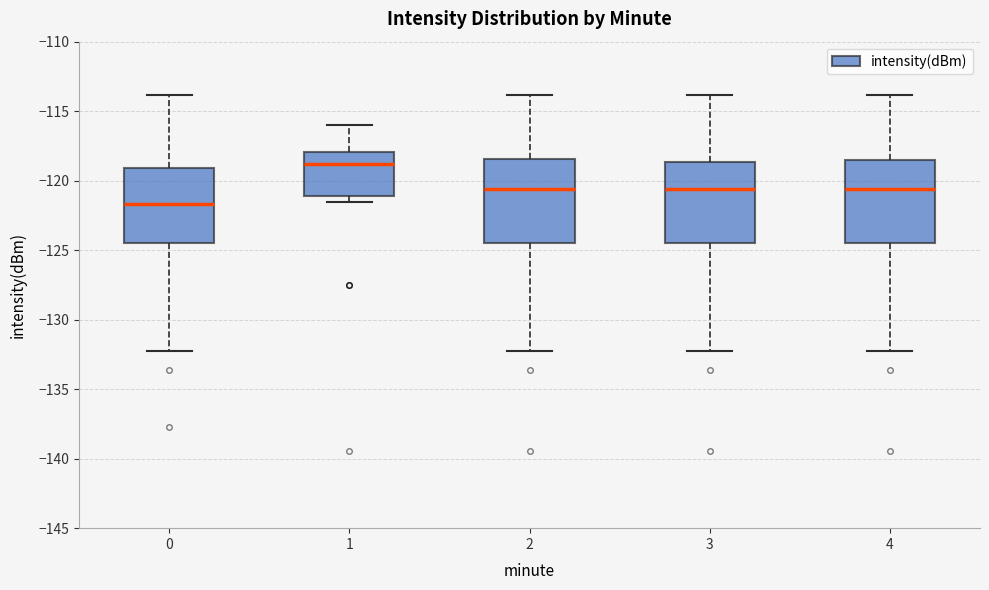

Reading left to right, transcribe this box plot: for each box, give where its median line is, the range the box spans, and where its two whiskers end, as read against the y-axis. The values are not printed on the chart, so give them approximately, as read against the axis.

0: median -121.5, box -124.5 to -119.0, whiskers -132.0 to -114.0
1: median -119.0, box -121.0 to -118.0, whiskers -121.5 to -116.0
2: median -120.5, box -124.5 to -118.5, whiskers -132.0 to -114.0
3: median -120.5, box -124.5 to -118.5, whiskers -132.0 to -114.0
4: median -120.5, box -124.5 to -118.5, whiskers -132.0 to -114.0